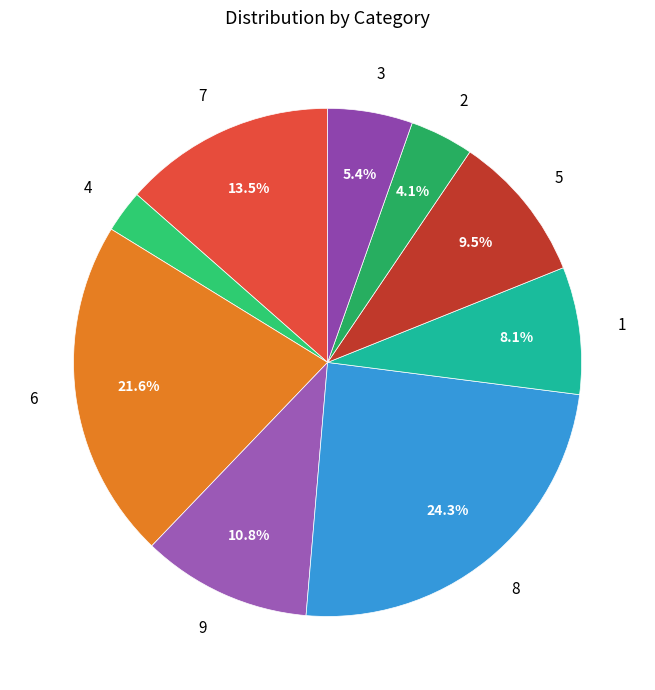

Count the number of slices in the pie.

9